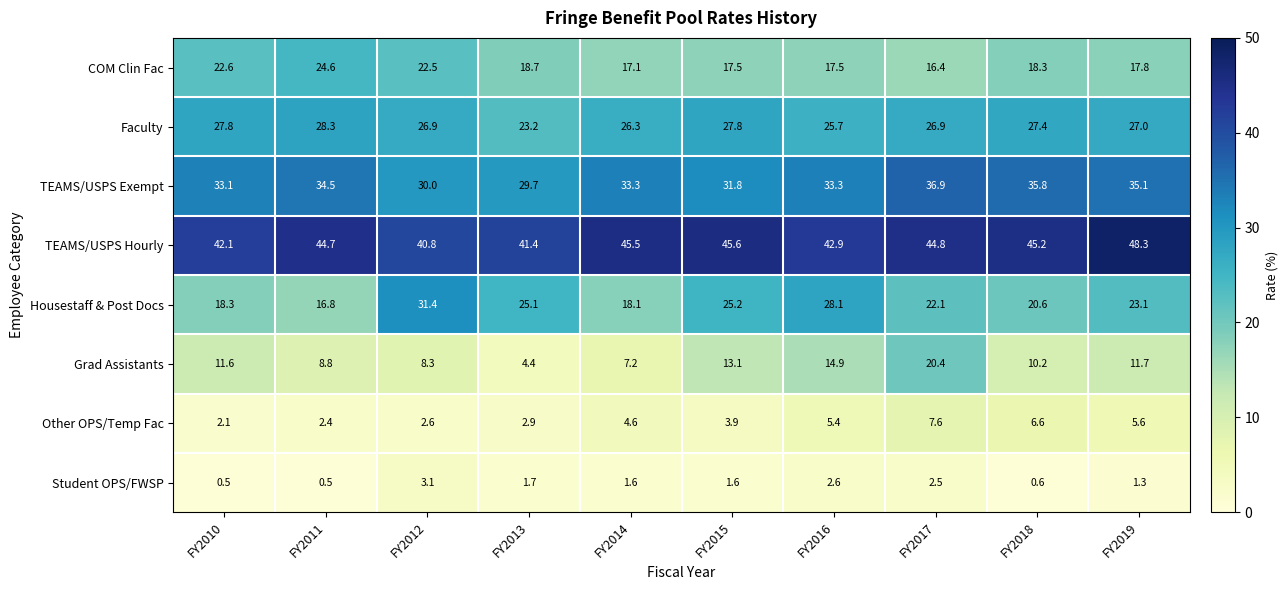

Where does the TEAMS/USPS Exempt series first go above 33?

FY2010